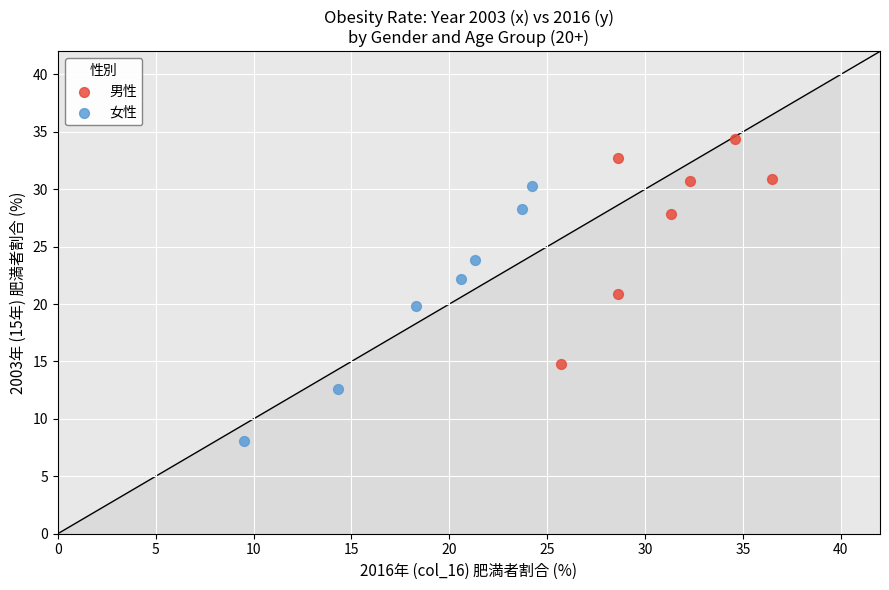

Which series contains the lowest Y value?

女性